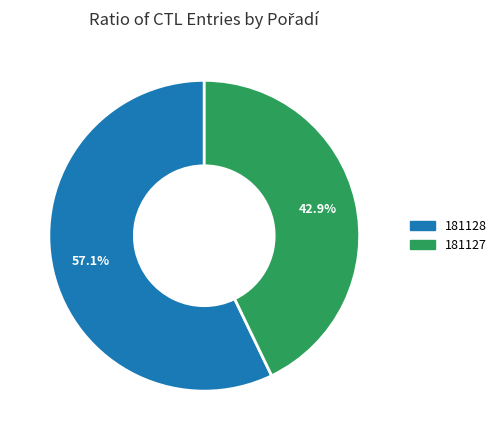

How much of the chart is everything except 181128?

42.9%